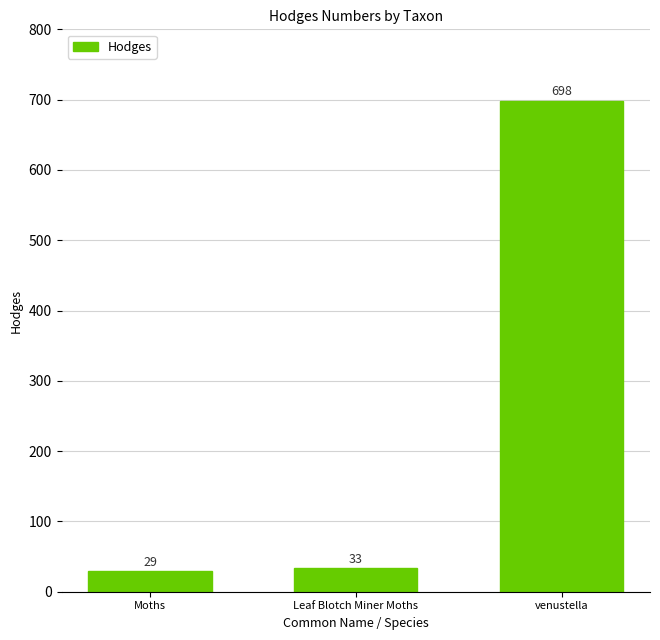

How many values are below 33?

1